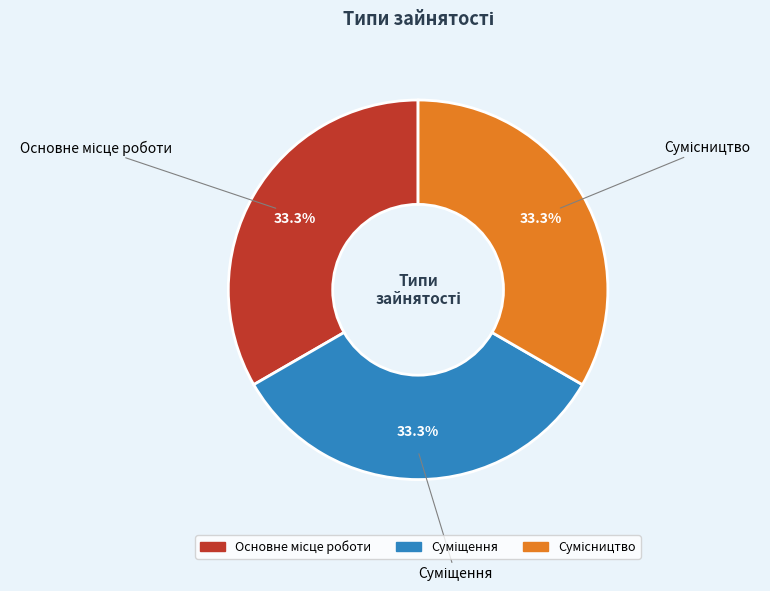

Is there a majority slice in this chart?

No